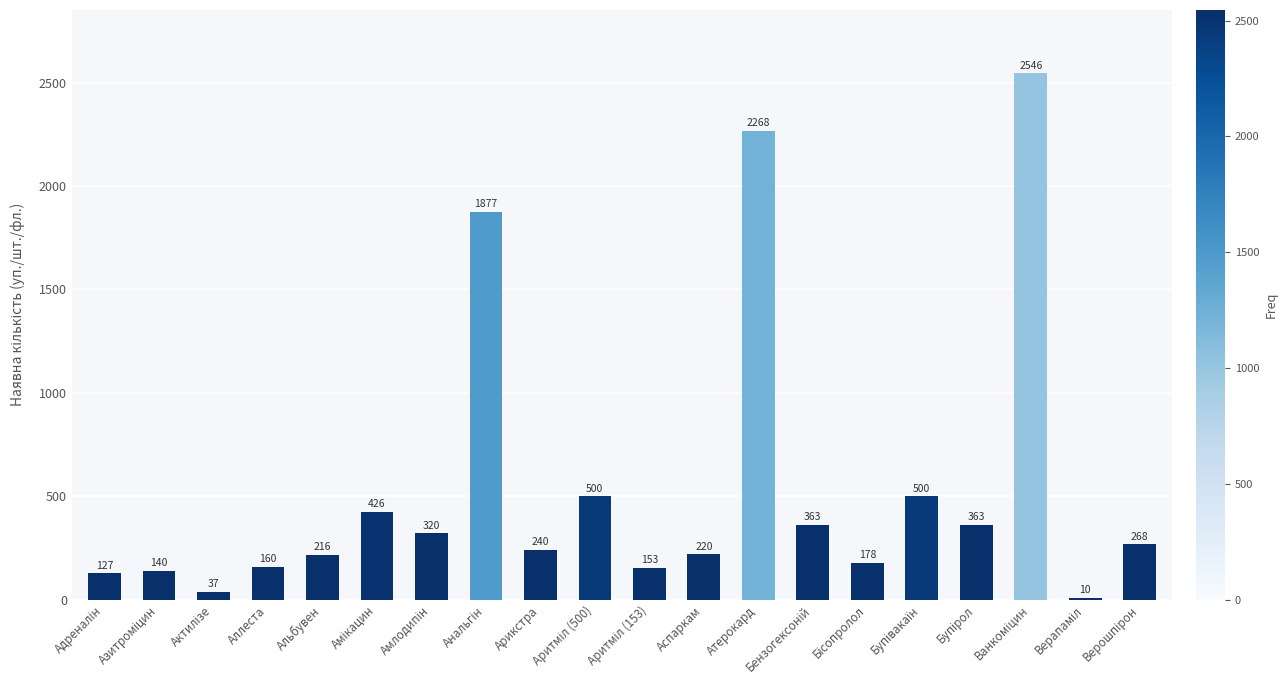

Does the chart contain stacked bars?

No